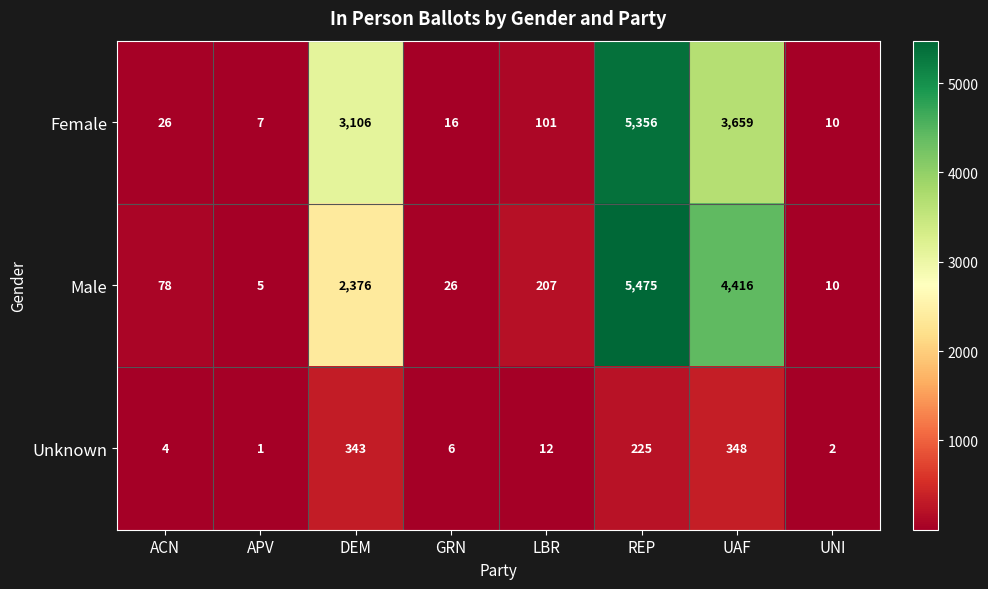

Reading right to left, transcribe all the data shown in this chart.

Female: 10	3659	5356	101	16	3106	7	26
Male: 10	4416	5475	207	26	2376	5	78
Unknown: 2	348	225	12	6	343	1	4